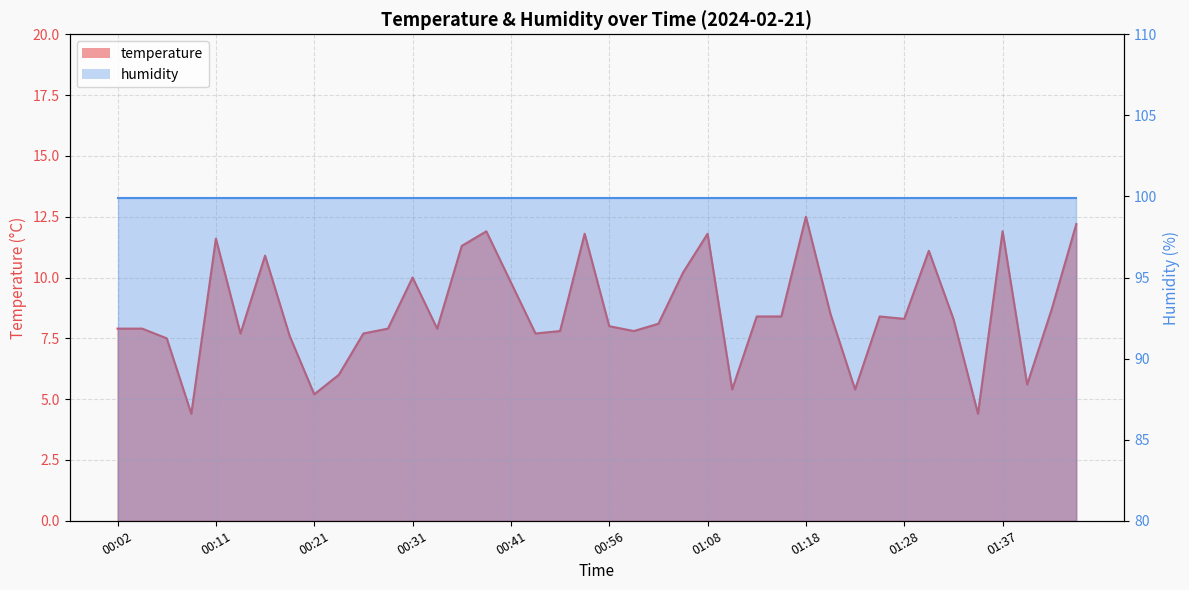

Reading right to left, list all the values displayed in this chart.

12.2	8.7	5.6	11.9	4.4	8.3	11.1	8.3	8.4	5.4	8.5	12.5	8.4	8.4	5.4	11.8	10.2	8.1	7.8	8.0	11.8	7.8	7.7	9.8	11.9	11.3	7.9	10.0	7.9	7.7	6.0	5.2	7.6	10.9	7.7	11.6	4.4	7.5	7.9	7.9